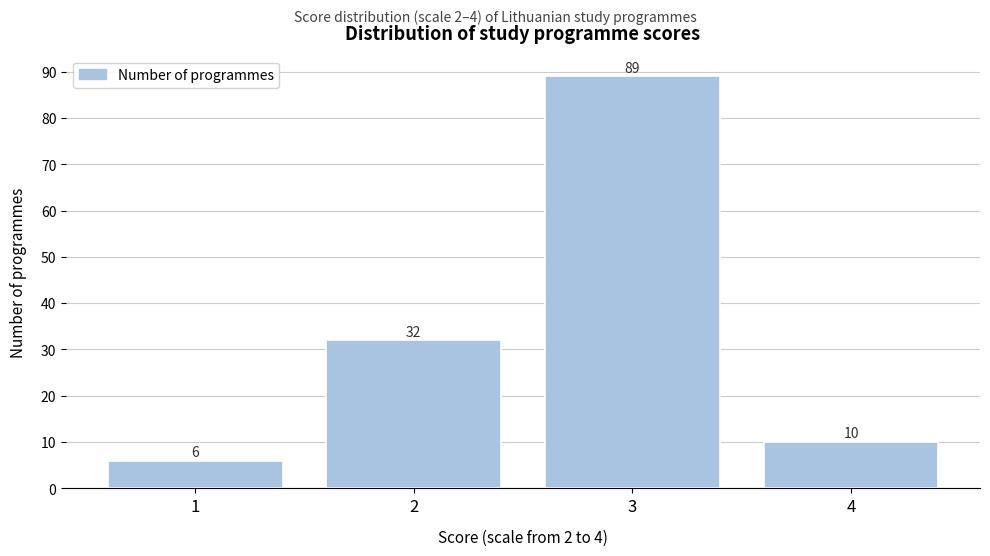

Reading left to right, list all the values displayed in this chart.

6	32	89	10